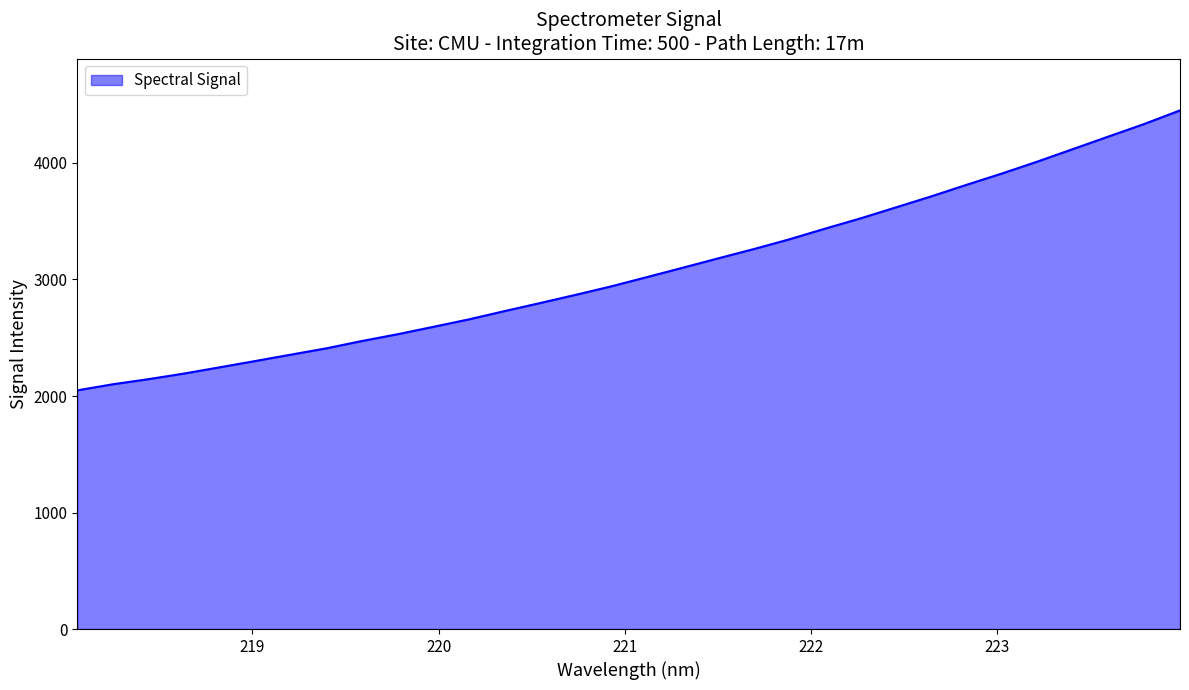

What is the minimum value shown in the chart?

2048.6